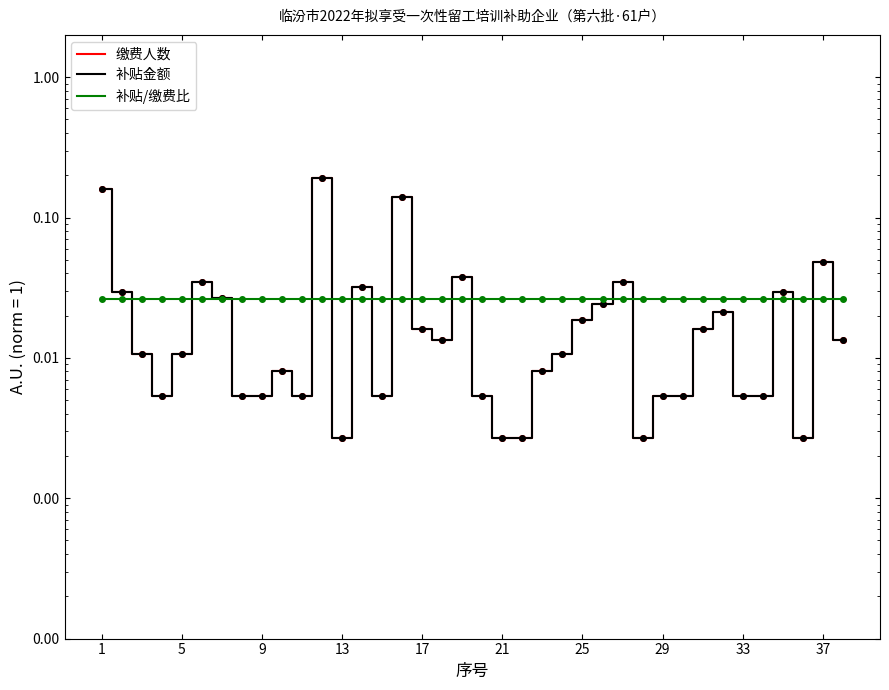

Which category has the lowest value in the 缴费人数 series?

13